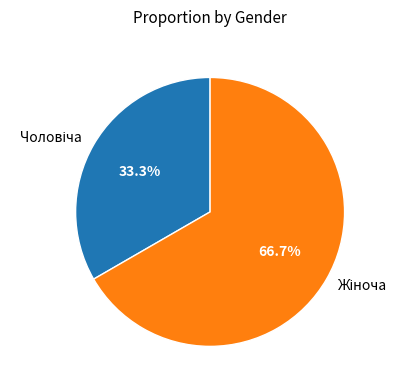

Does any single category account for the majority?

Yes